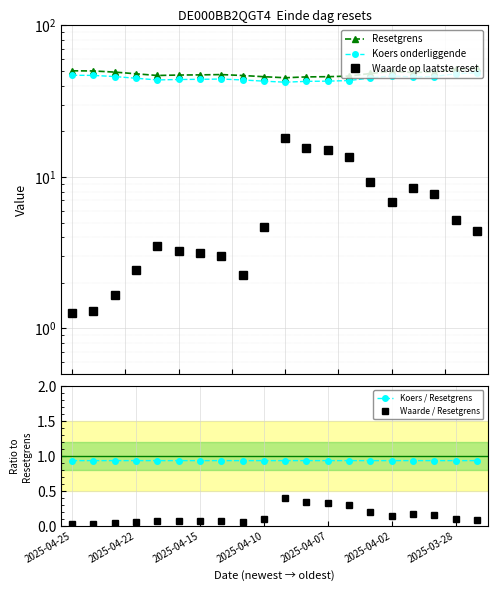

True or false: Koers / Resetgrens and Waarde / Resetgrens intersect in this chart.

False